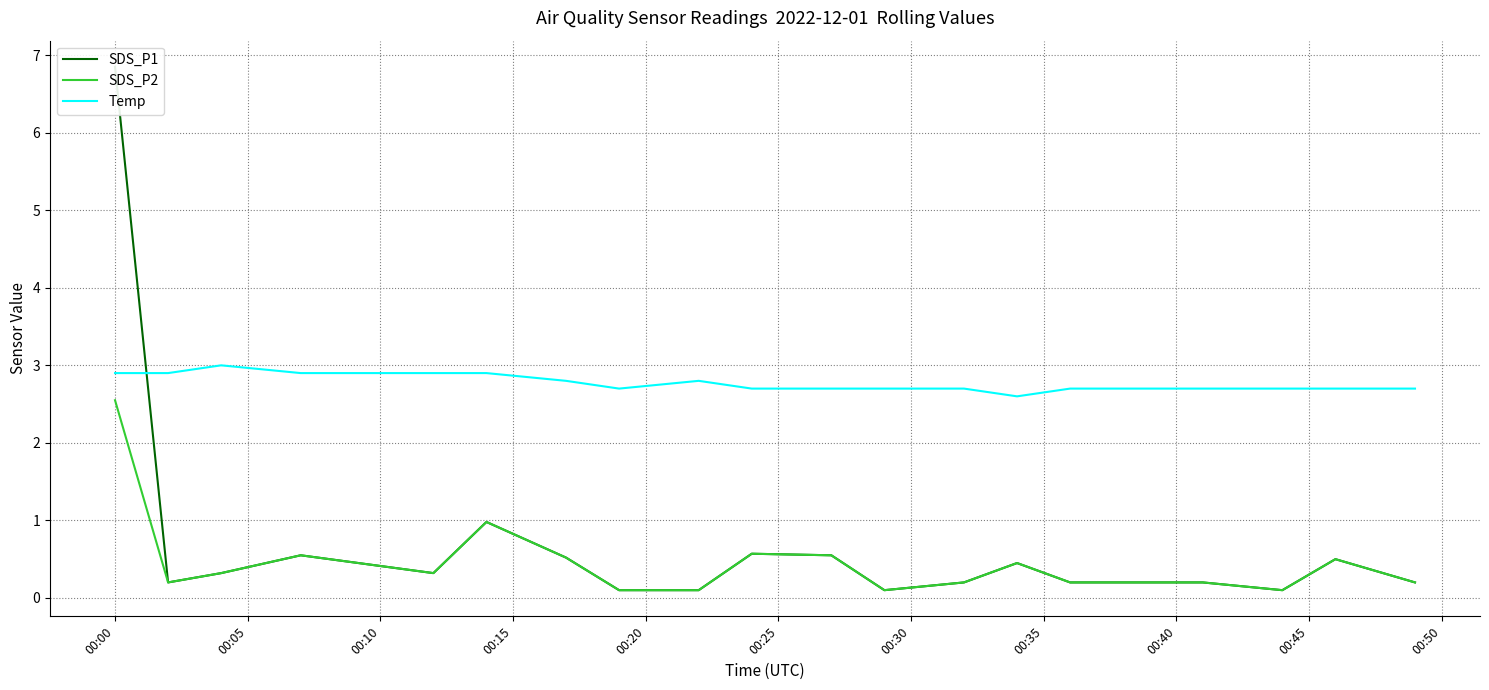

True or false: Temp and SDS_P2 cross at least once.

False